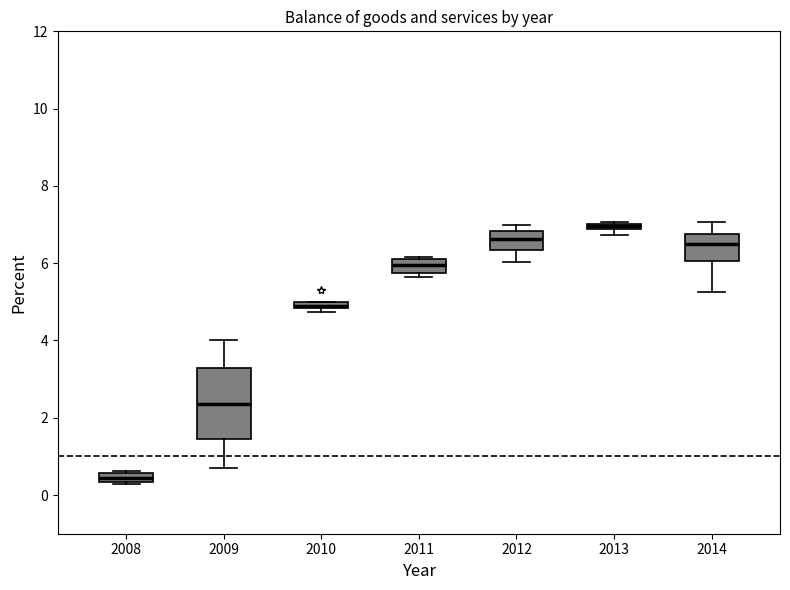

Where is the lower edge of the box at x = 2008 on the y-axis? The values are not printed on the chart, so give them approximately, as read against the axis.

0.4